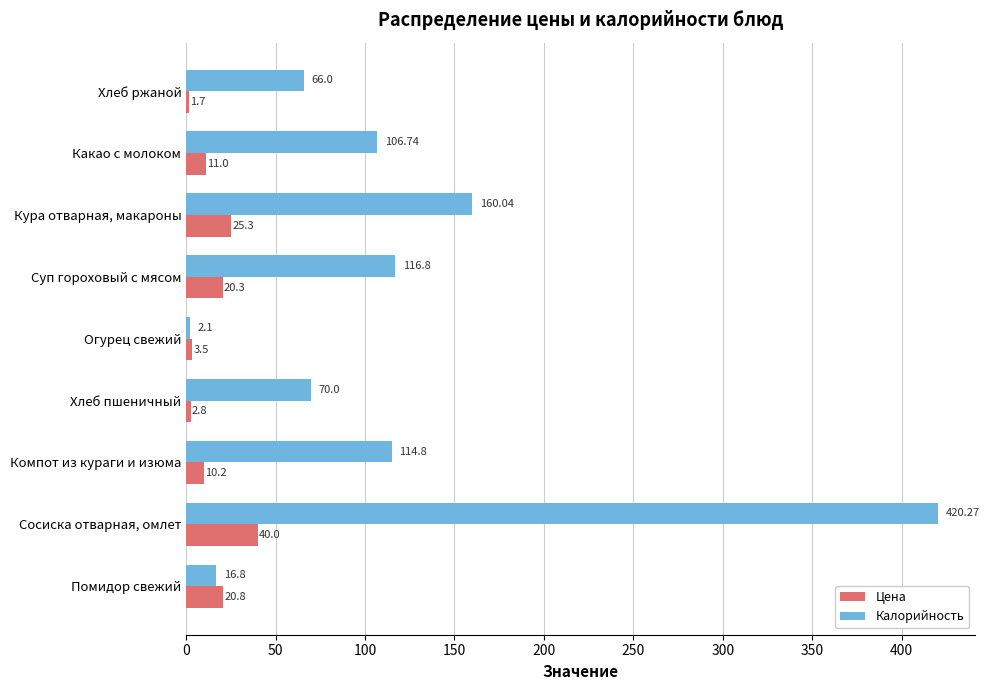

What is the highest value of the Цена series?

40.0